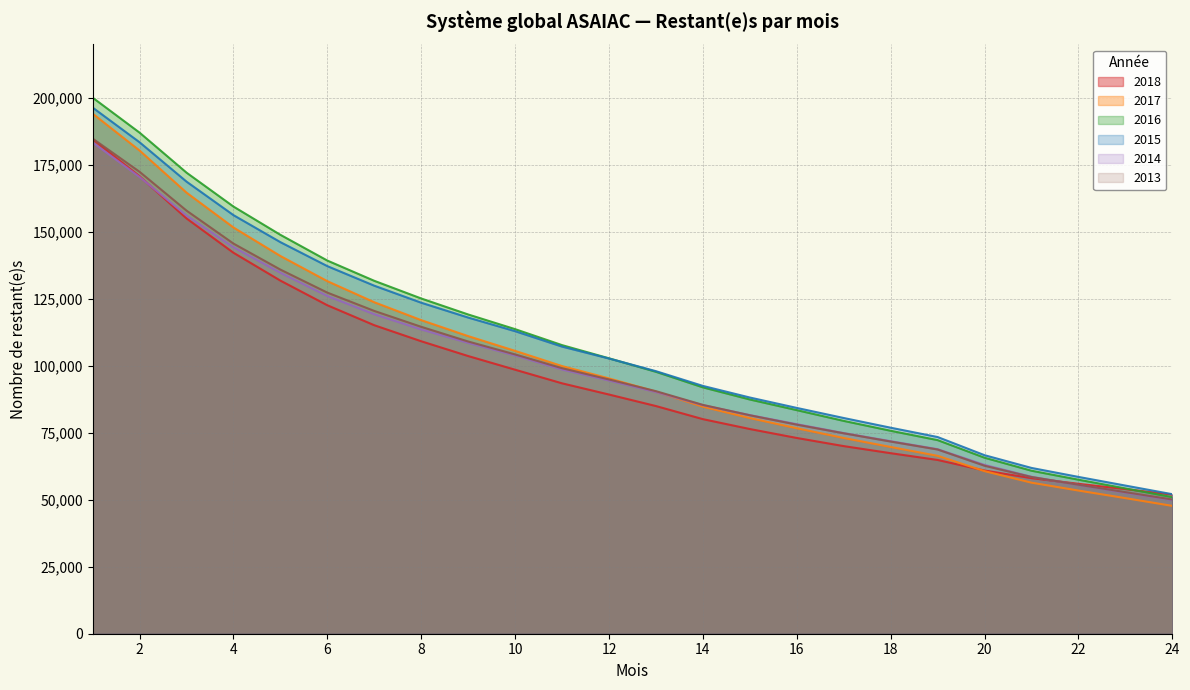

Read the 2014 value at 11.

98616